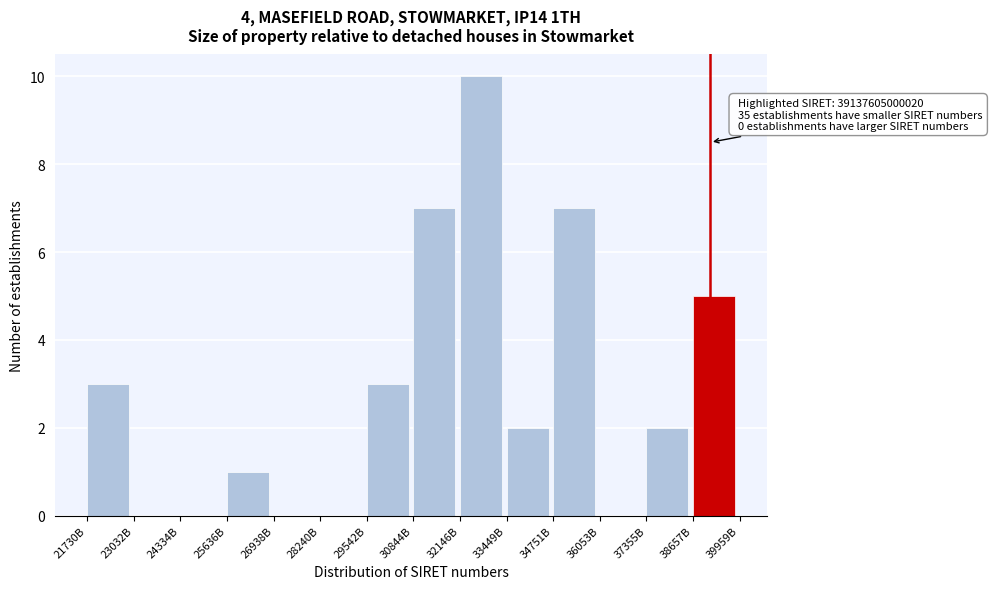

Reading left to right, list all the values displayed in this chart.

21730B=3	23032B=0	24334B=0	25636B=1	26938B=0	28240B=0	29542B=3	30844B=7	32146B=10	33449B=2	34751B=7	36053B=0	37355B=2	38657B=5